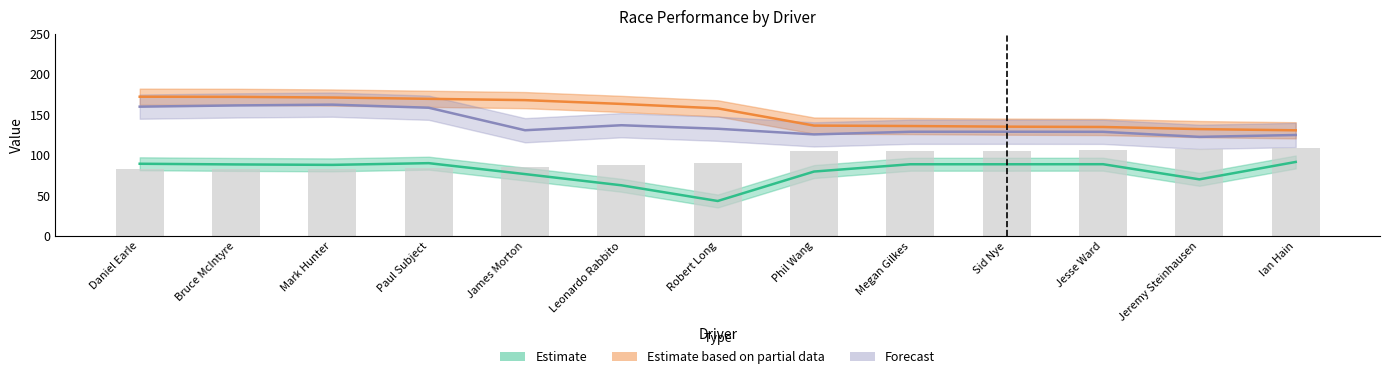

List the labels in order of value, largest first.

Ian Hain, Jeremy Steinhausen, Jesse Ward, Sid Nye, Megan Gilkes, Phil Wang, Robert Long, Leonardo Rabbito, James Morton, Paul Subject, Mark Hunter, Bruce McIntyre, Daniel Earle